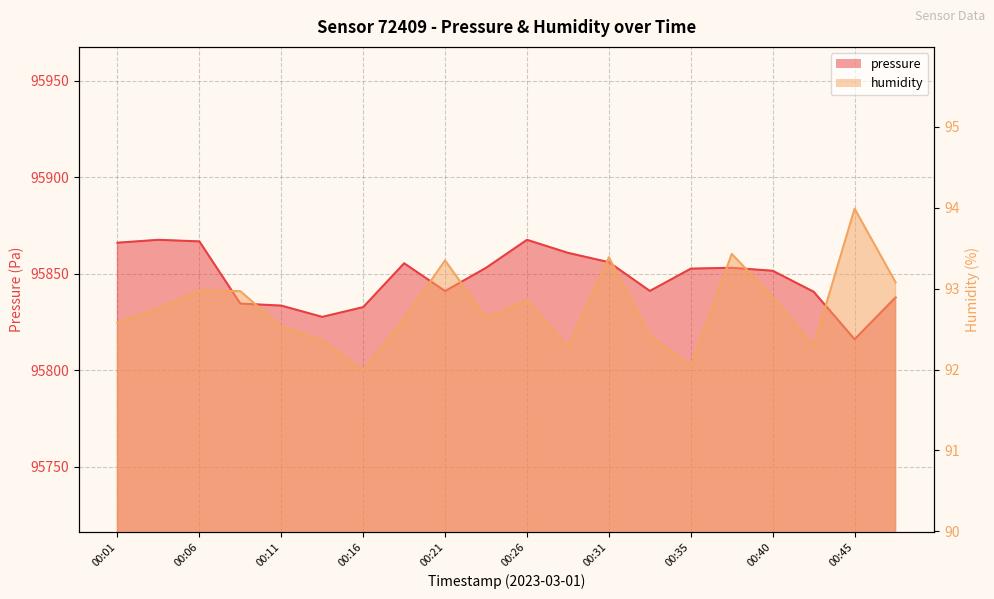

At which label does humidity first exceed 92?

00:01